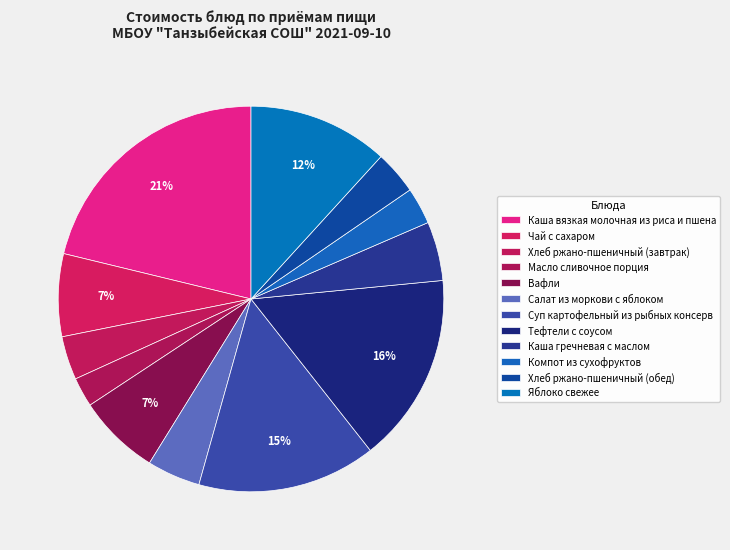

To the nearest percent, what portion does Хлеб ржано-пшеничный (обед) represent?

4%